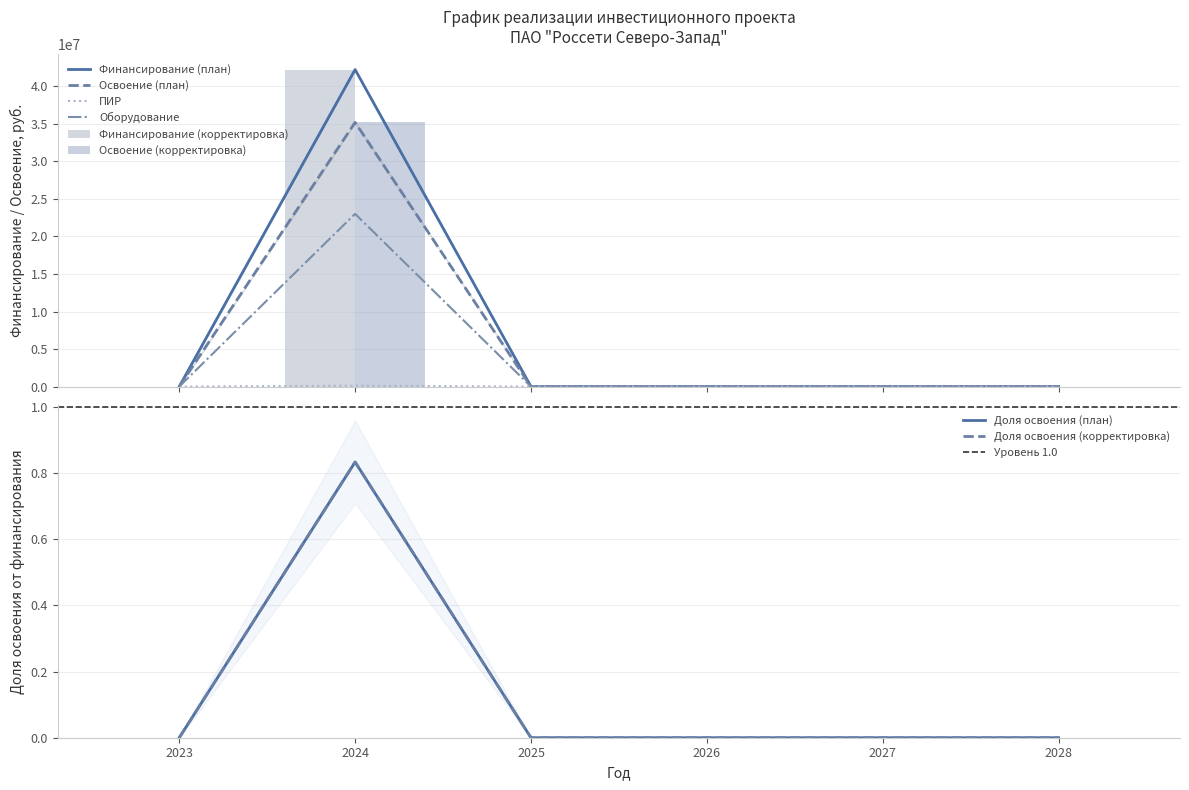

Between 2025 and 2028, which is larger?

2025